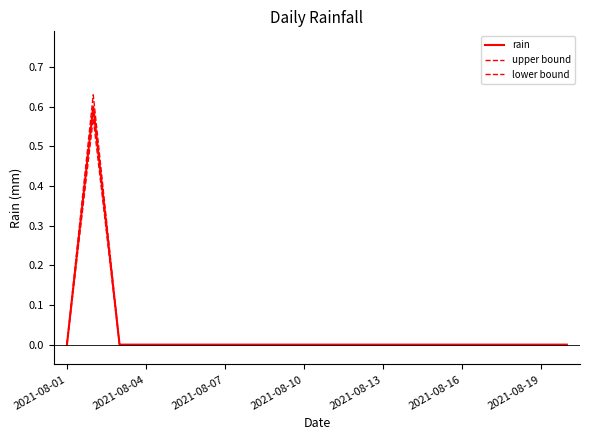

Is this an area chart (filled region under the line)?

No